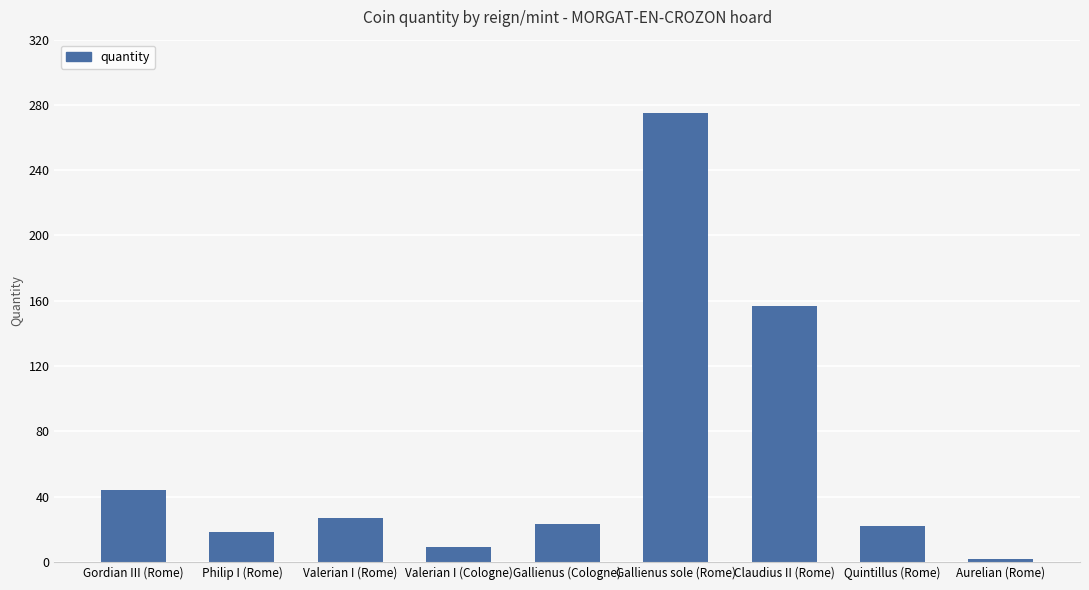

What is the label of the 5th bar from the right?

Gallienus (Cologne)